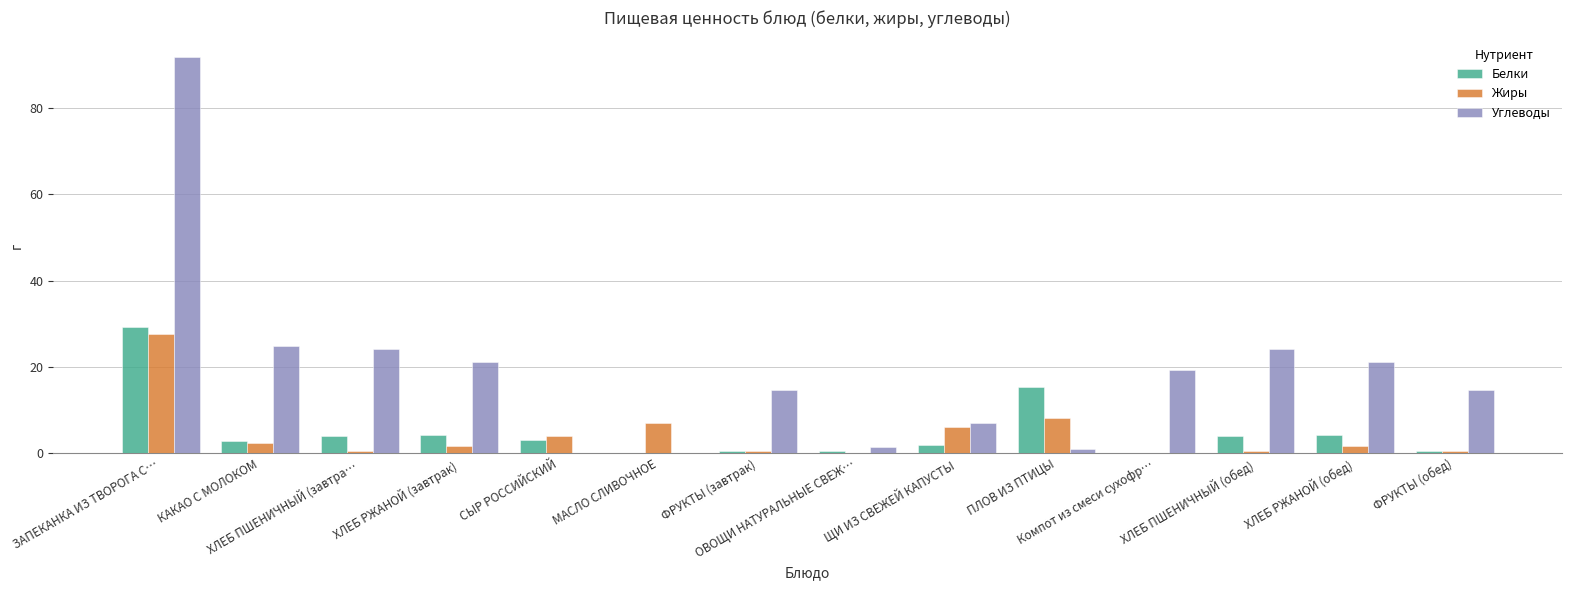

The Жиры series shows 14.9 at Компот из смеси сухофр…. True or false?

False